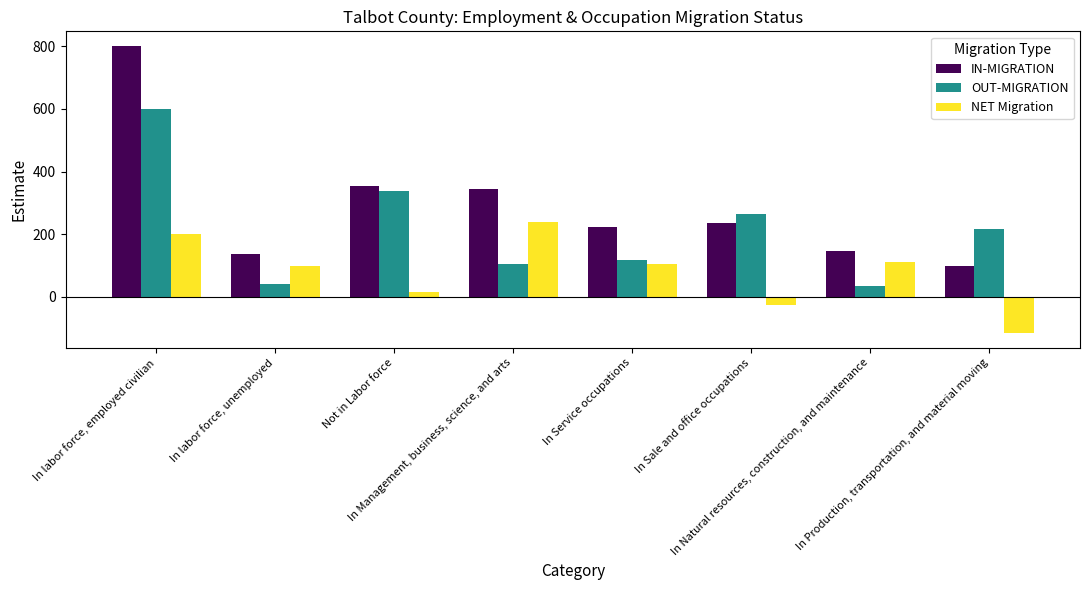

Rank the series at In labor force, employed civilian from highest to lowest value.

IN-MIGRATION, OUT-MIGRATION, NET Migration